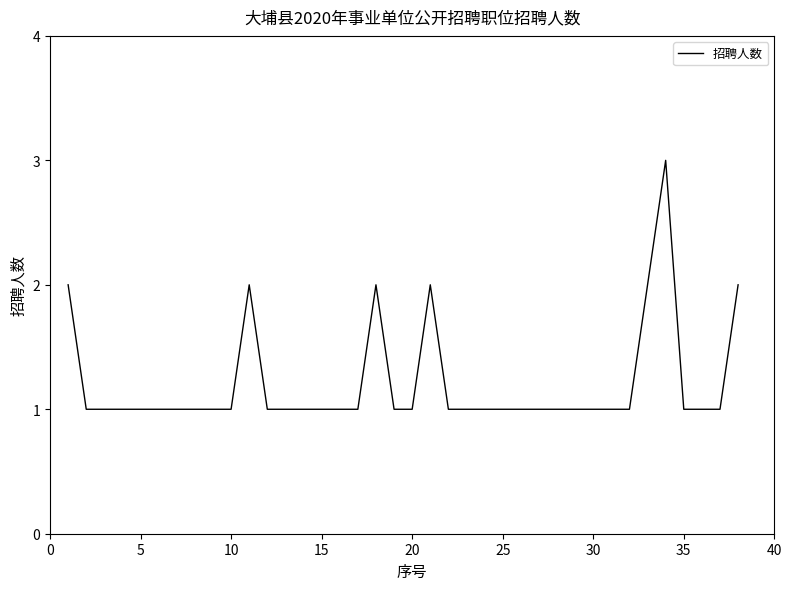

How many lines are shown in the chart?

1